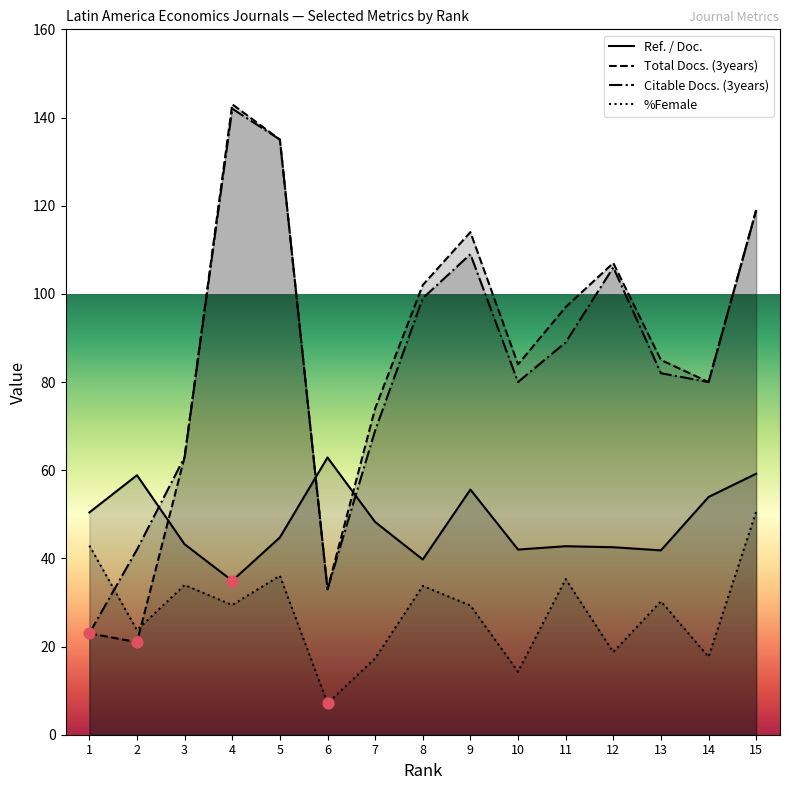

Is the value of Total Docs. (3years) at 15 greater than the value of Citable Docs. (3years) at 9?

Yes